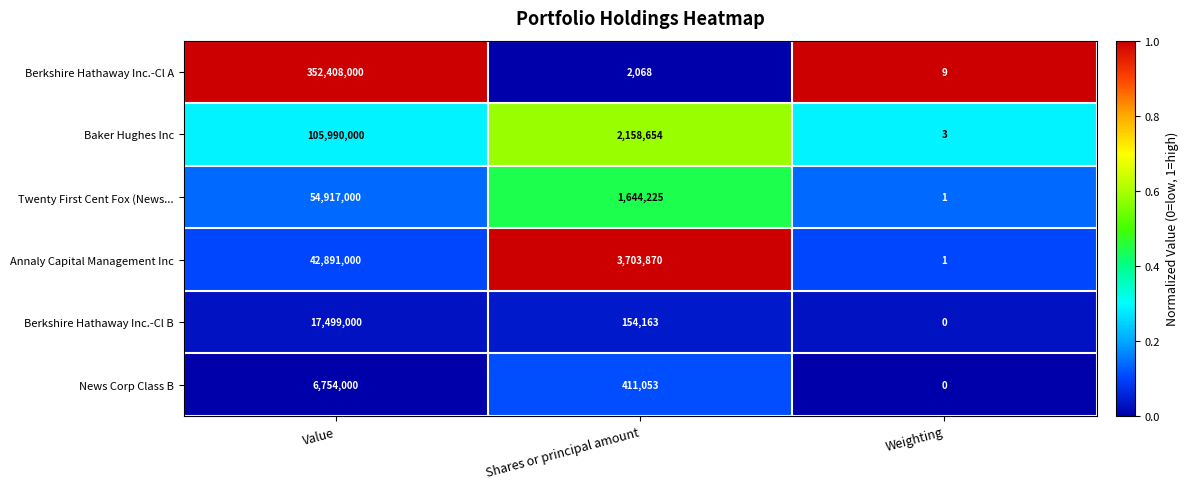

Reading right to left, transcribe all the data shown in this chart.

Berkshire Hathaway Inc.-Cl A: 9	2068	352408000
Baker Hughes Inc: 3	2158654	105990000
Twenty First Cent Fox (News...: 1	1644225	54917000
Annaly Capital Management Inc: 1	3703870	42891000
Berkshire Hathaway Inc.-Cl B: 0	154163	17499000
News Corp Class B: 0	411053	6754000